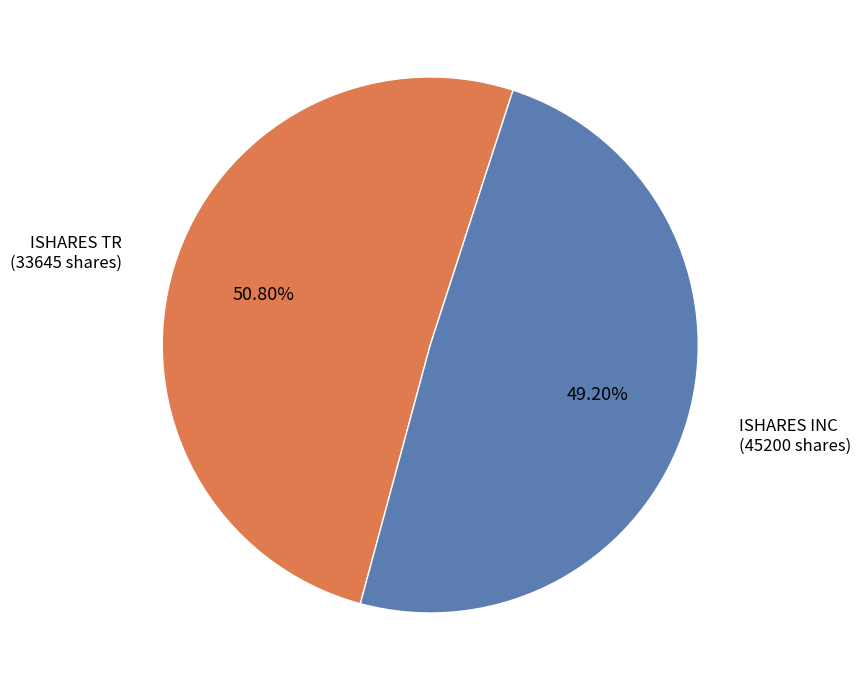

Which category has the biggest portion of the pie?

ISHARES TR